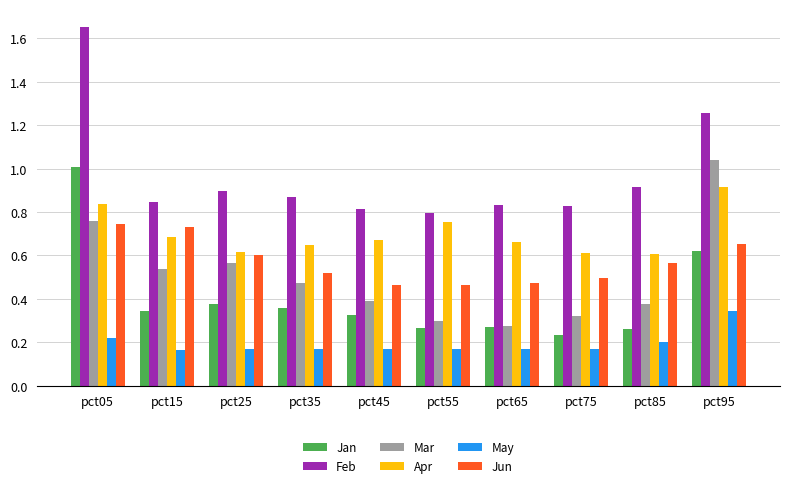

Which series has the widest spread of values?

Feb